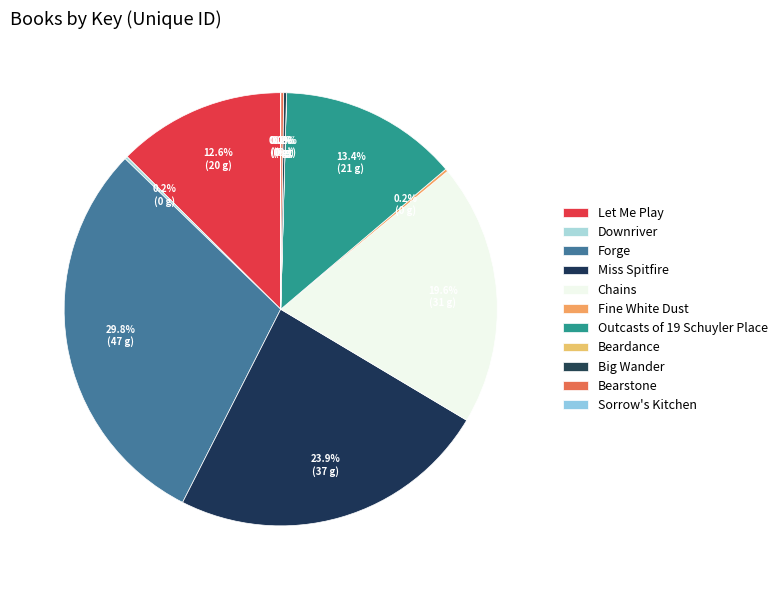

Which category has the smallest portion of the pie?

Sorrow's Kitchen